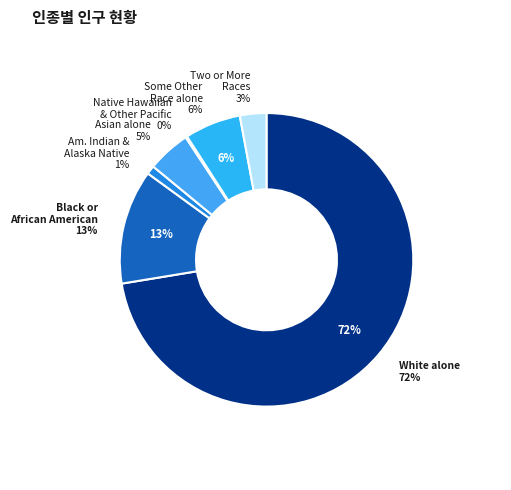

Is there any slice that represents more than half of the pie?

Yes